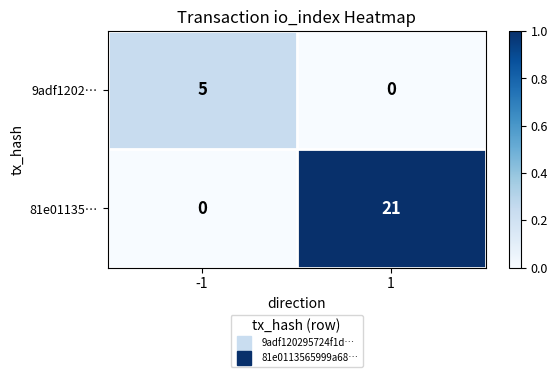

What is the difference between the highest and lowest values at -1?

5